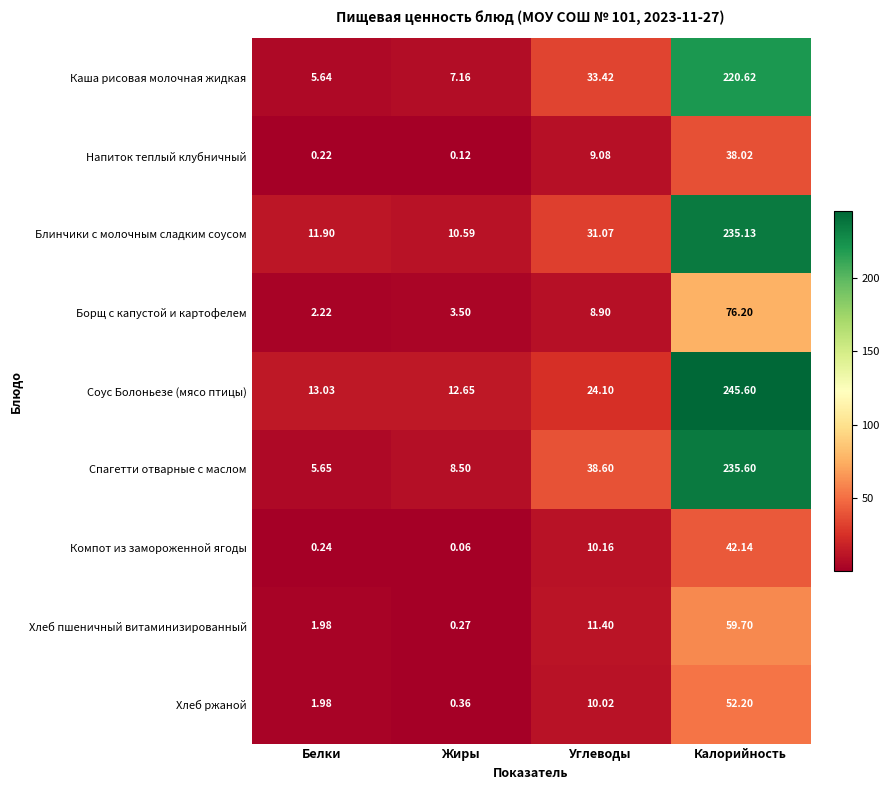

List the series in order of their peak value, highest first.

Соус Болоньезе (мясо птицы), Спагетти отварные с маслом, Блинчики с молочным сладким соусом, Каша рисовая молочная жидкая, Борщ с капустой и картофелем, Хлеб пшеничный витаминизированный, Хлеб ржаной, Компот из замороженной ягоды, Напиток теплый клубничный